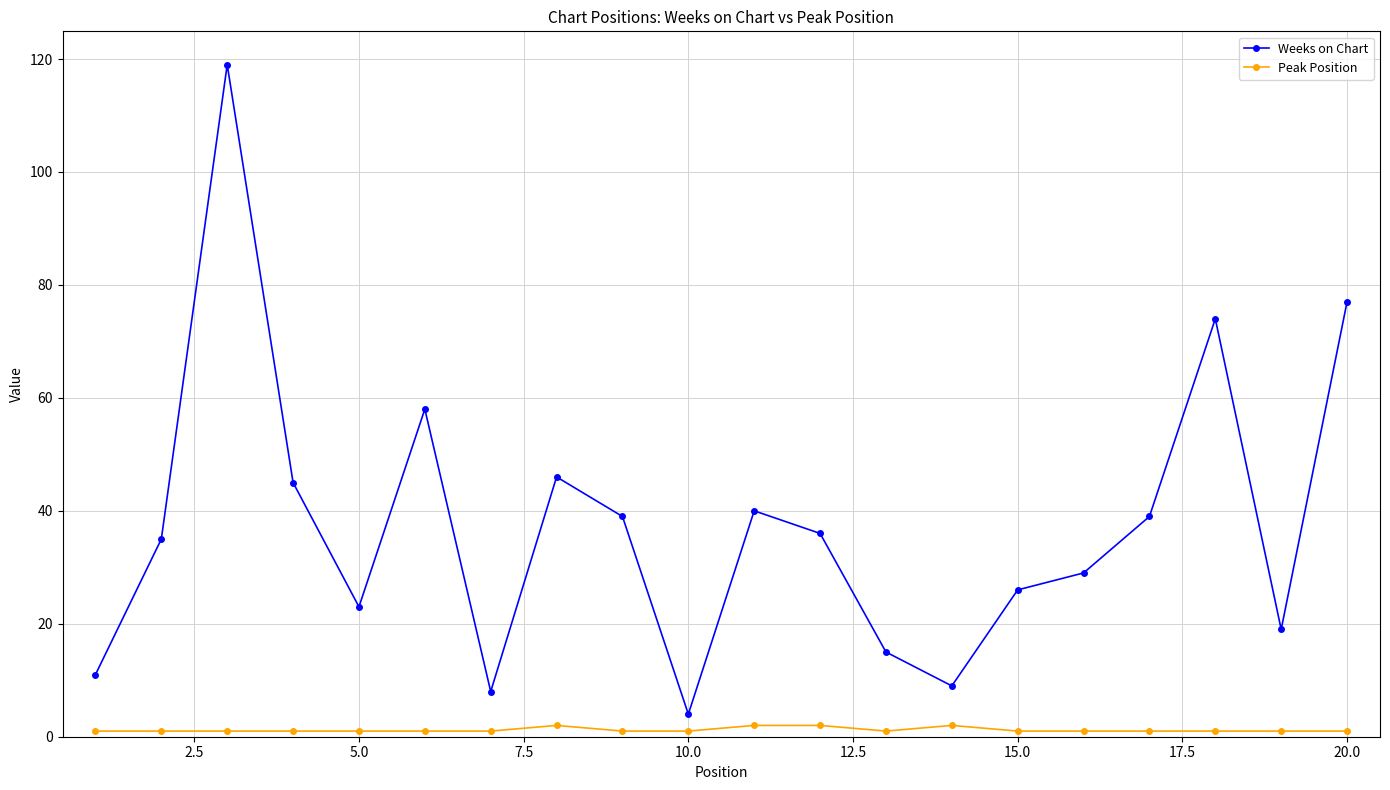

What is the maximum value shown in the chart?

119